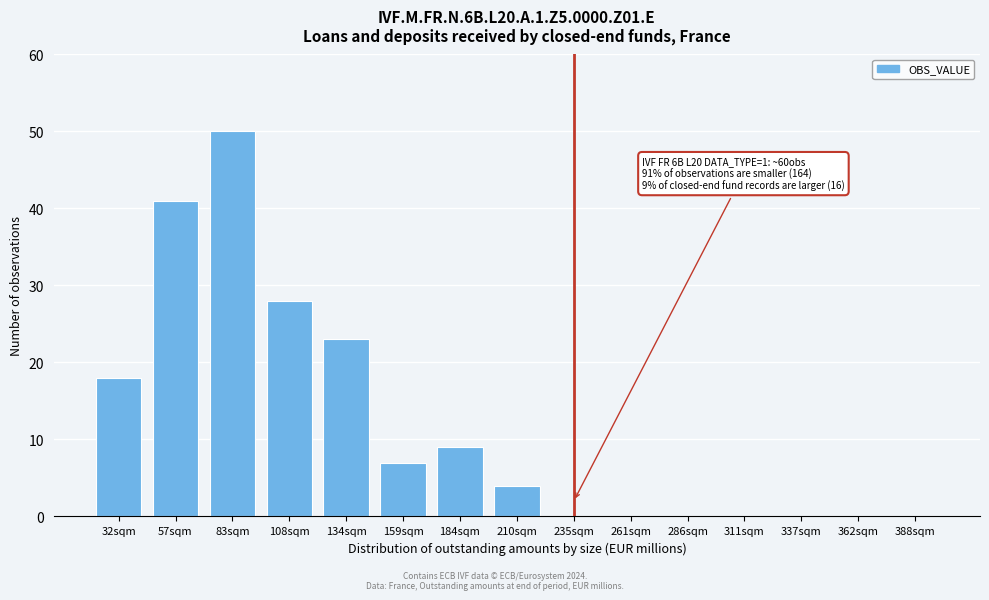

Reading right to left, what are all the values shown in this chart?

388sqm=0	362sqm=0	337sqm=0	311sqm=0	286sqm=0	261sqm=0	235sqm=0	210sqm=4	184sqm=9	159sqm=7	134sqm=23	108sqm=28	83sqm=50	57sqm=41	32sqm=18